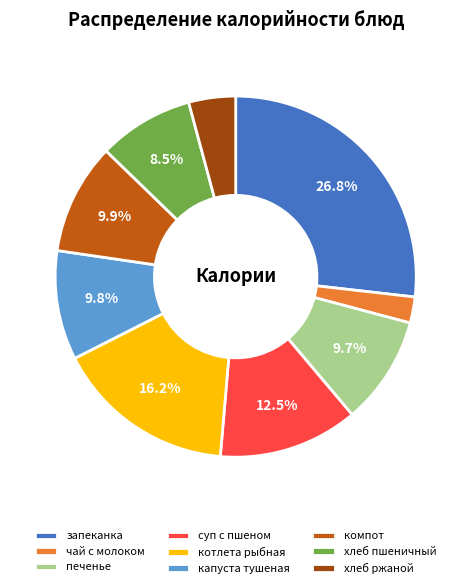

To the nearest percent, what percentage of the pie is печенье?

10%